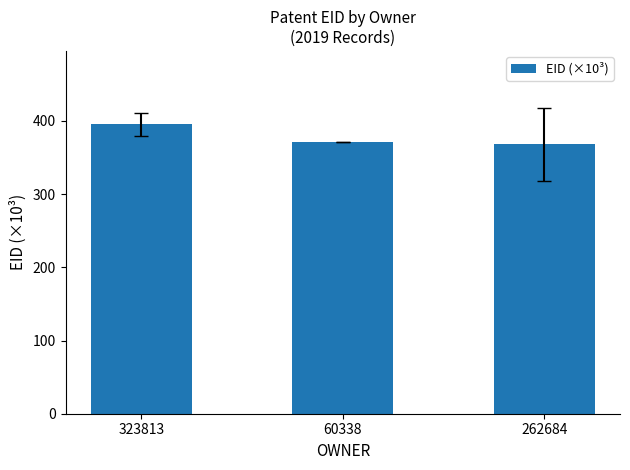

What is the value of the 3rd bar from the left?

368.1